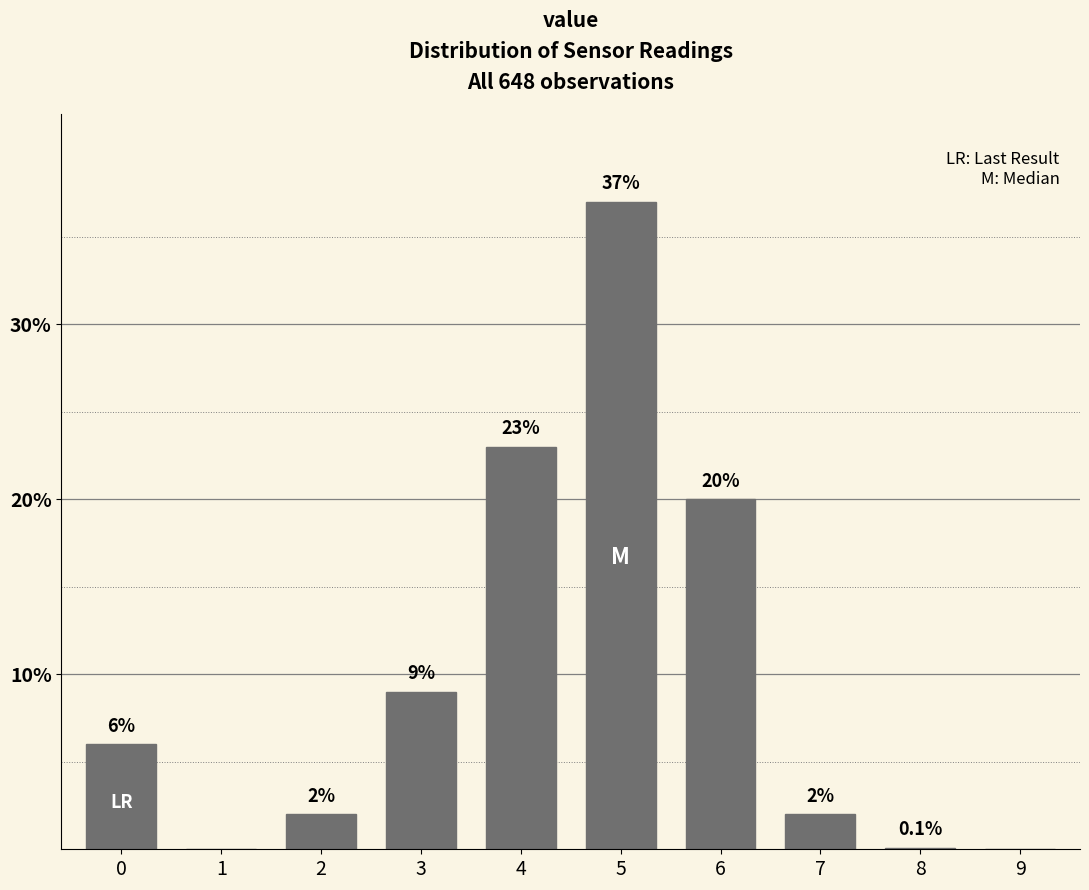

Reading right to left, list all the values displayed in this chart.

9=0.0	8=0.1	7=2.0	6=20.0	5=37.0	4=23.0	3=9.0	2=2.0	1=0.0	0=6.0